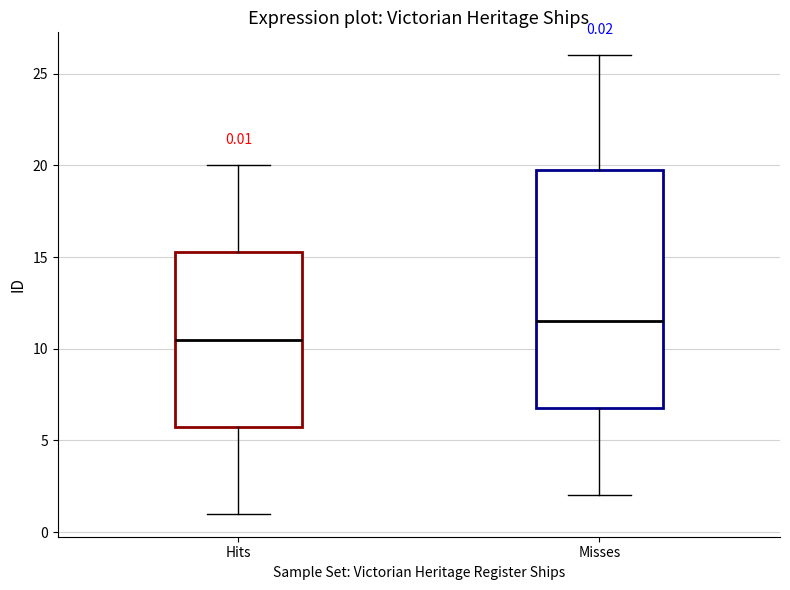

Which box has the highest median line?

Misses